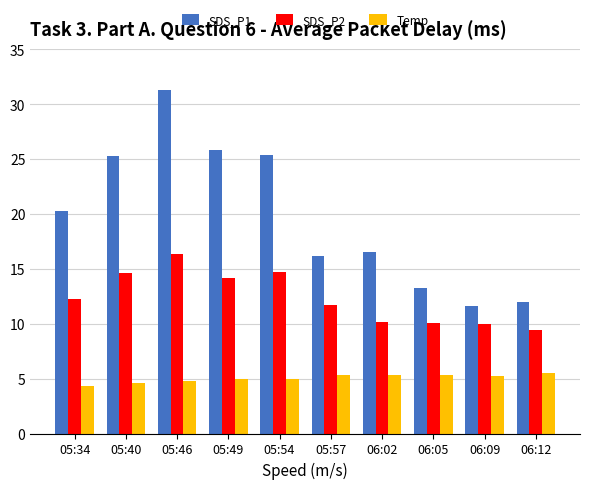

At 06:09, list the series in order from smallest to largest.

Temp, SDS_P2, SDS_P1